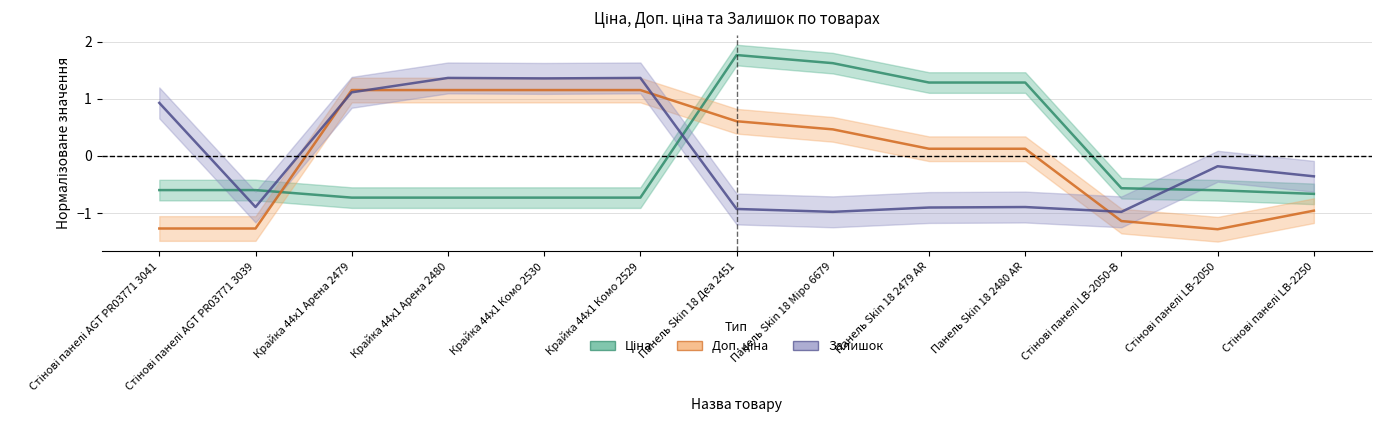

Is it true that Залишок equals -0.2 at Стінові панелі LB-2050?

True